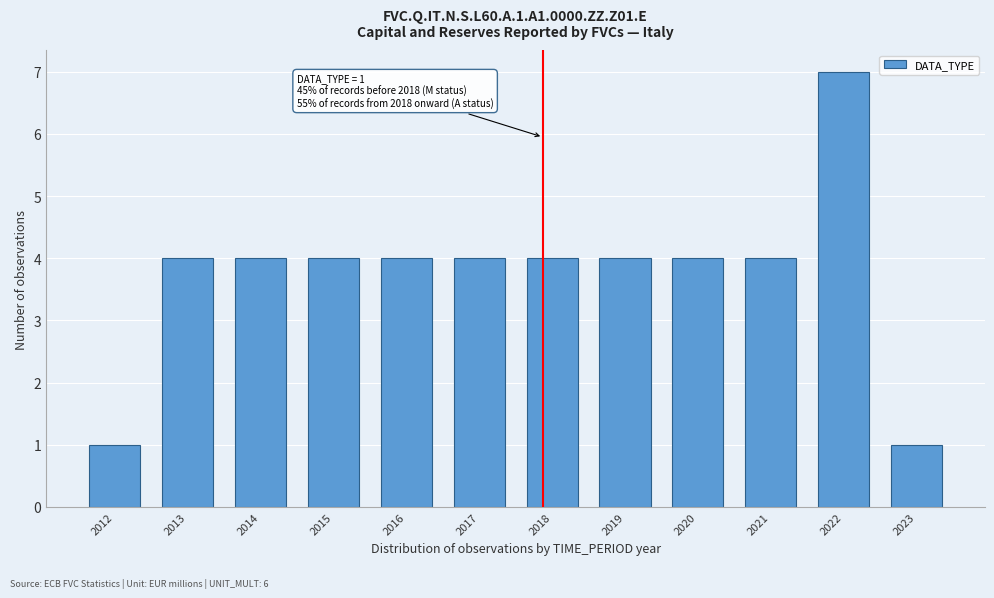

Reading right to left, list all the values displayed in this chart.

2023=1	2022=7	2021=4	2020=4	2019=4	2018=4	2017=4	2016=4	2015=4	2014=4	2013=4	2012=1